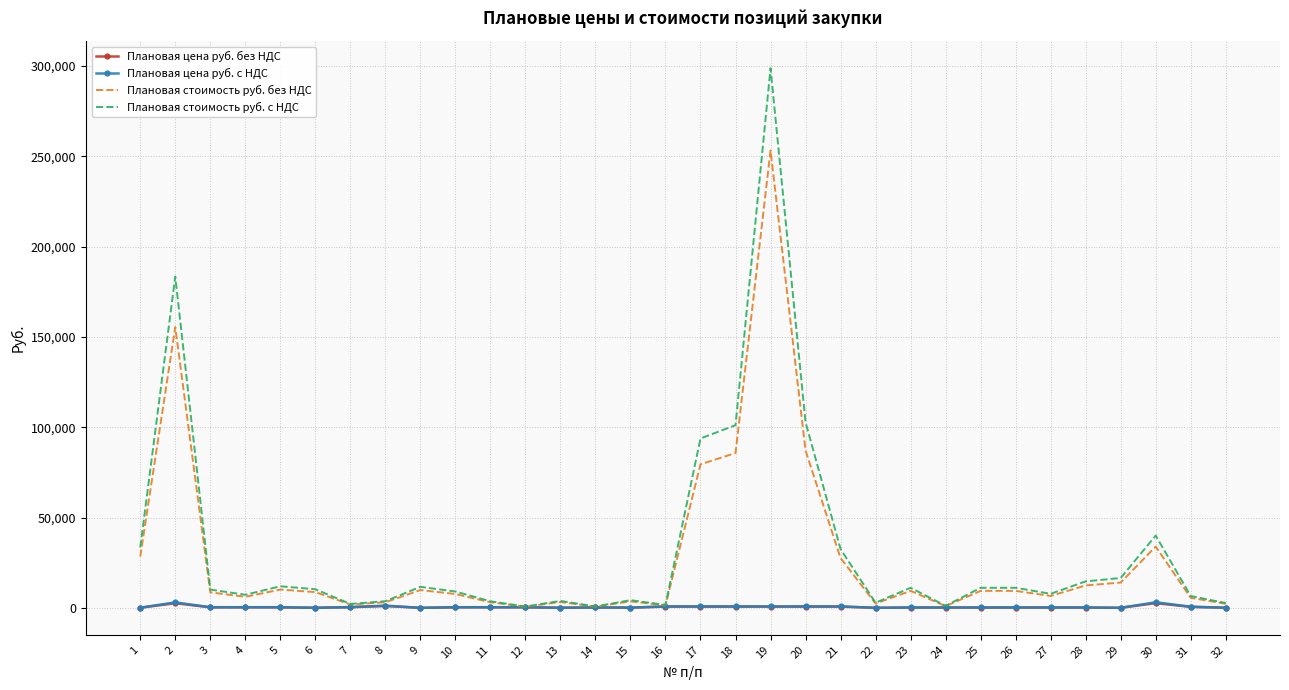

What is the average value of the Плановая стоимость руб. без НДС series?

27875.4